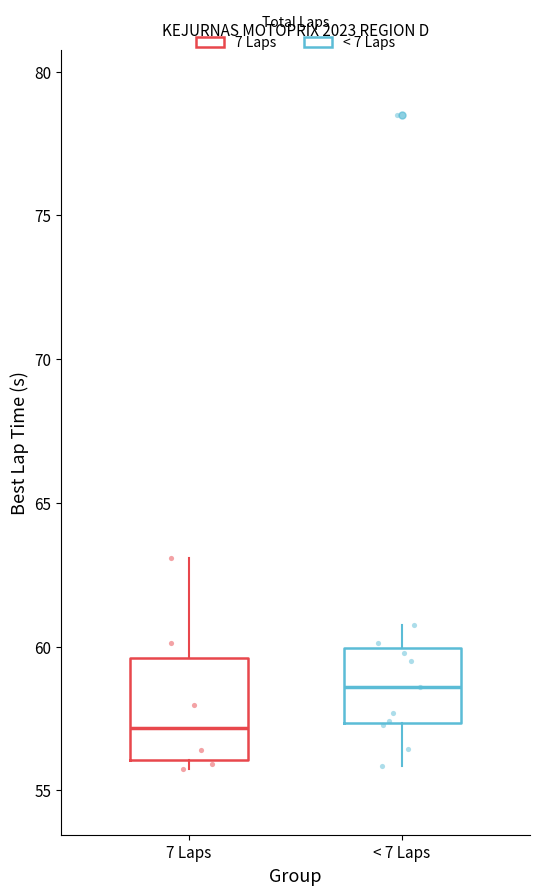

Which box's median line is the lowest?

7 Laps